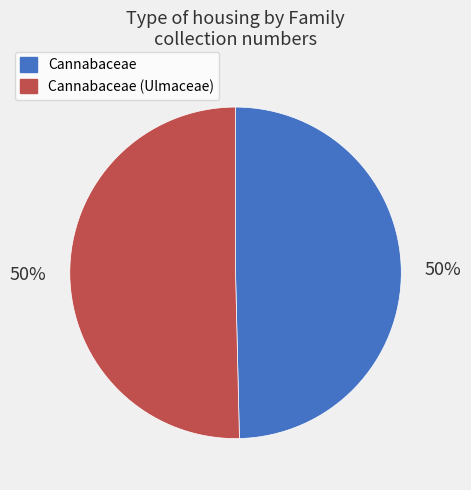

To the nearest percent, what is the average slice percentage?

50%